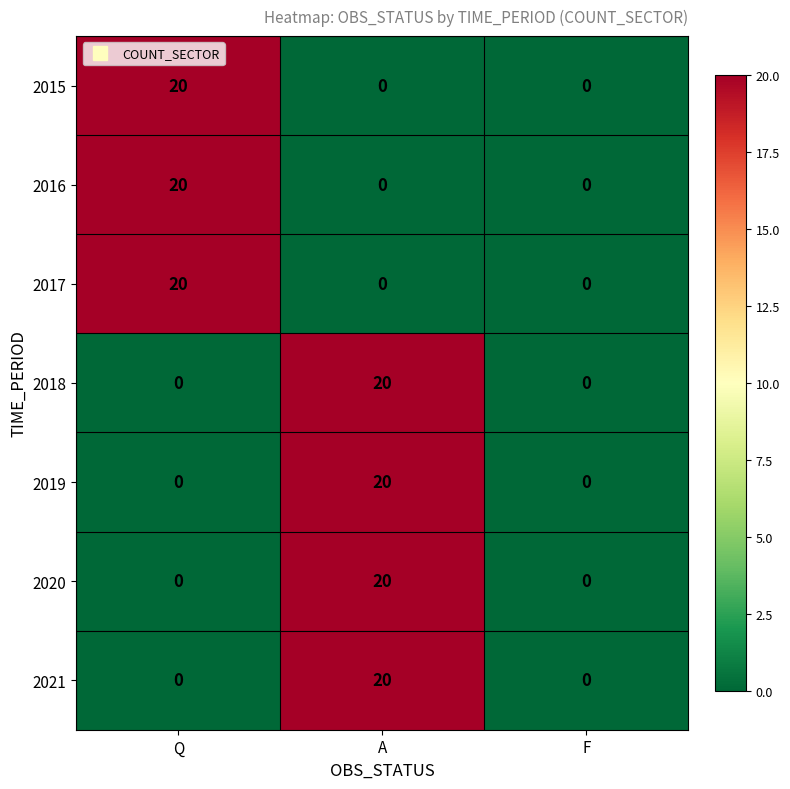

The 2017 series shows 30 at Q. True or false?

False